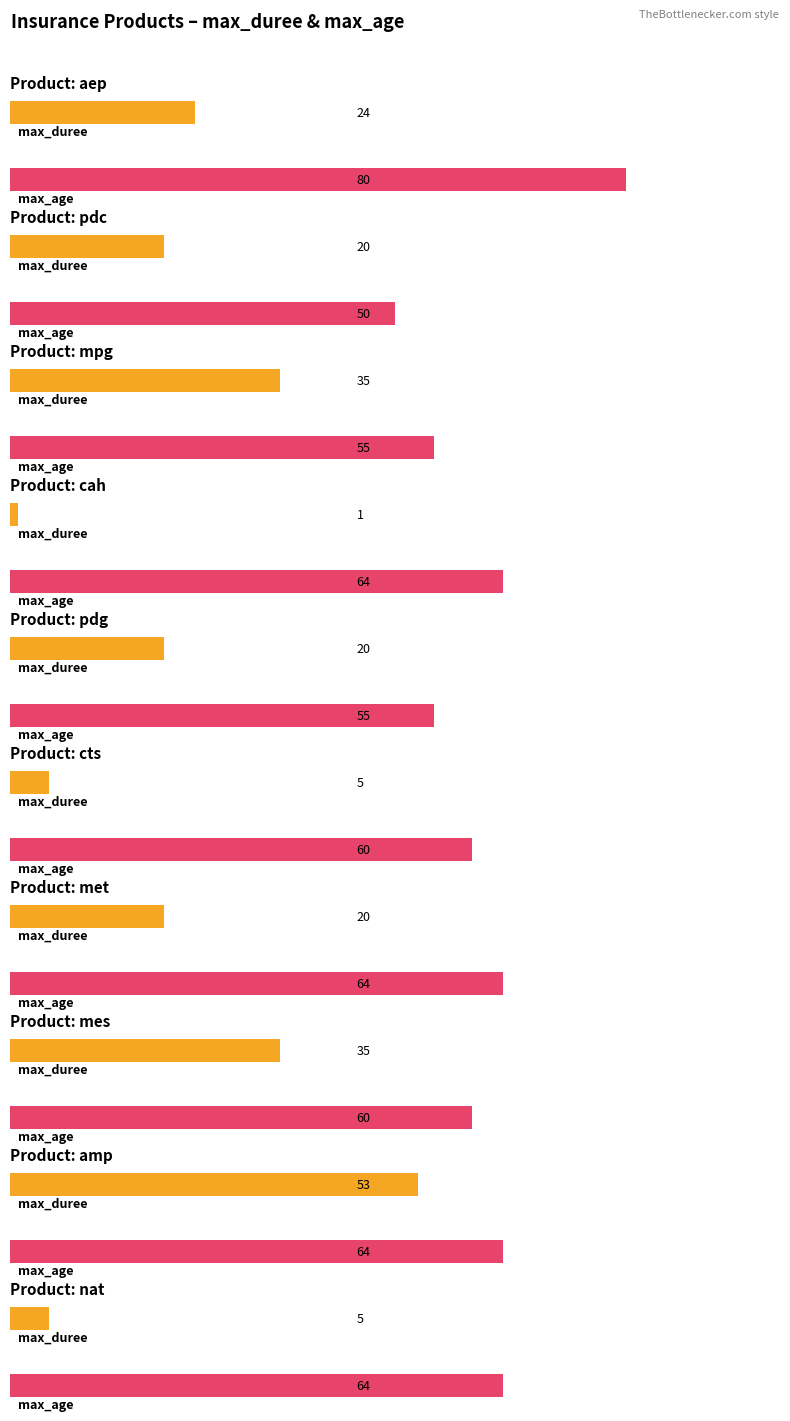

What is the sum of all max_duree values?

218